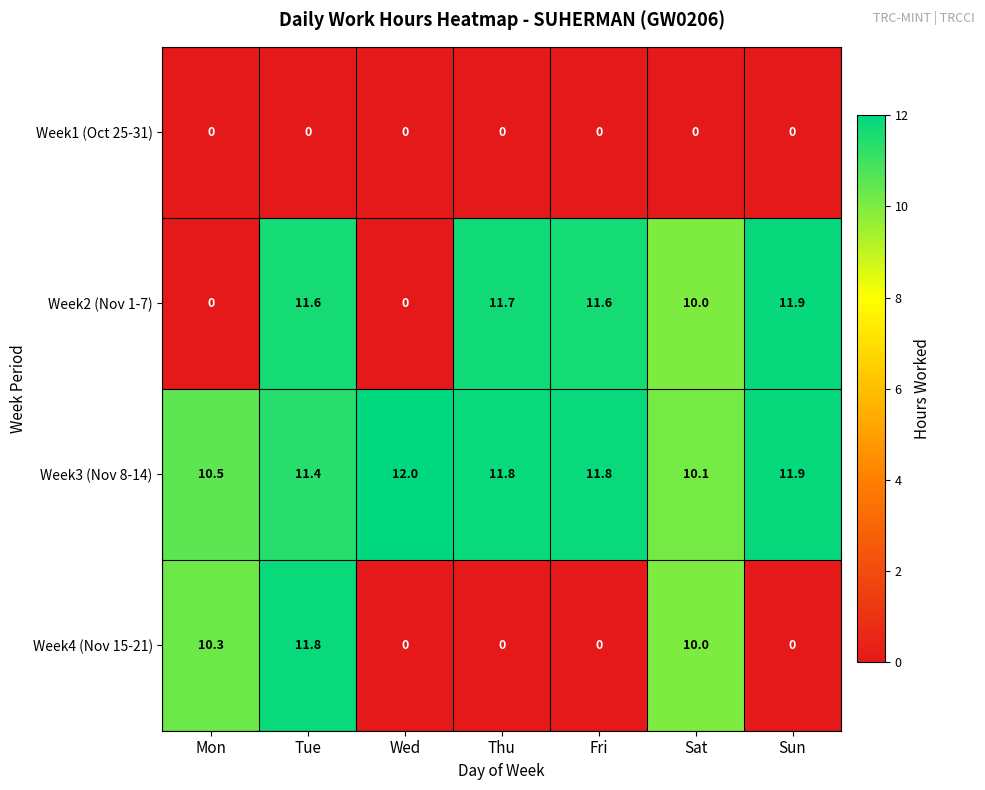

True or false: Week2 (Nov 1-7) has a value of 11.7 at Thu.

True